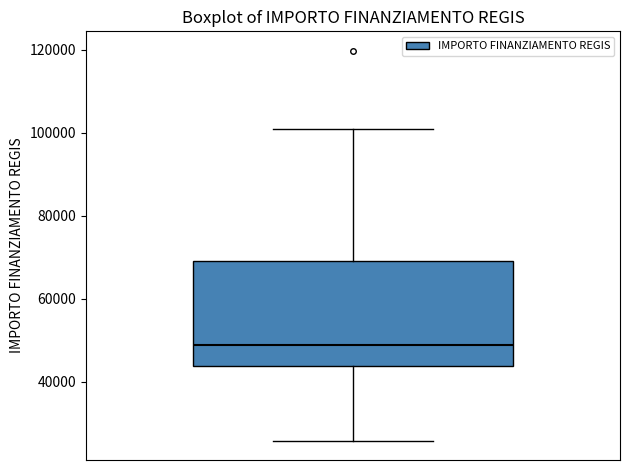

Transcribe this box plot: give where the median line is, the range the box spans, and where the two whiskers end, as read against the y-axis. The values are not printed on the chart, so give them approximately, as read against the axis.

median 48000, box 44000 to 70000, whiskers 26000 to 100000